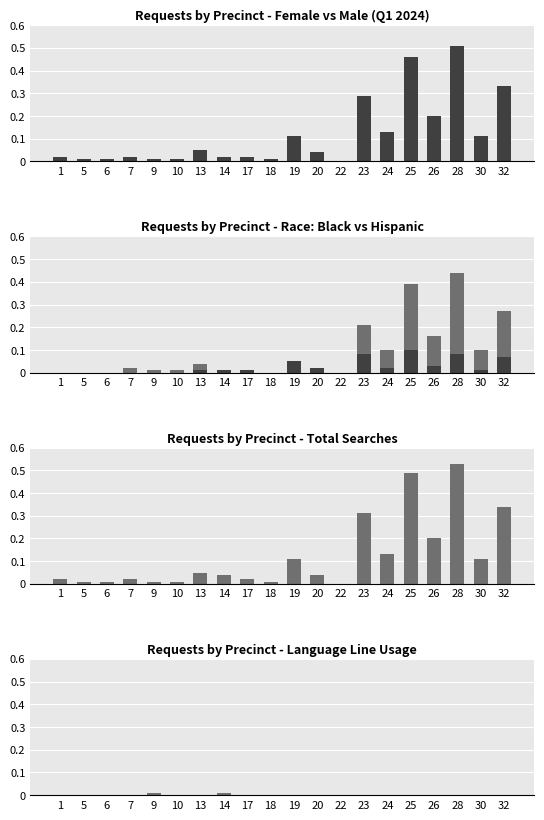

What value does the Hispanic series have at 28?

8